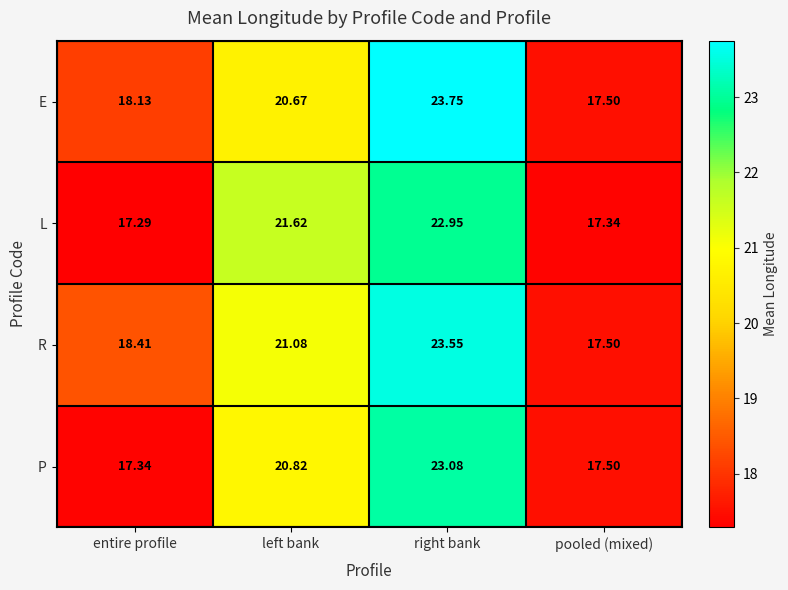

How many series are shown in this chart?

4